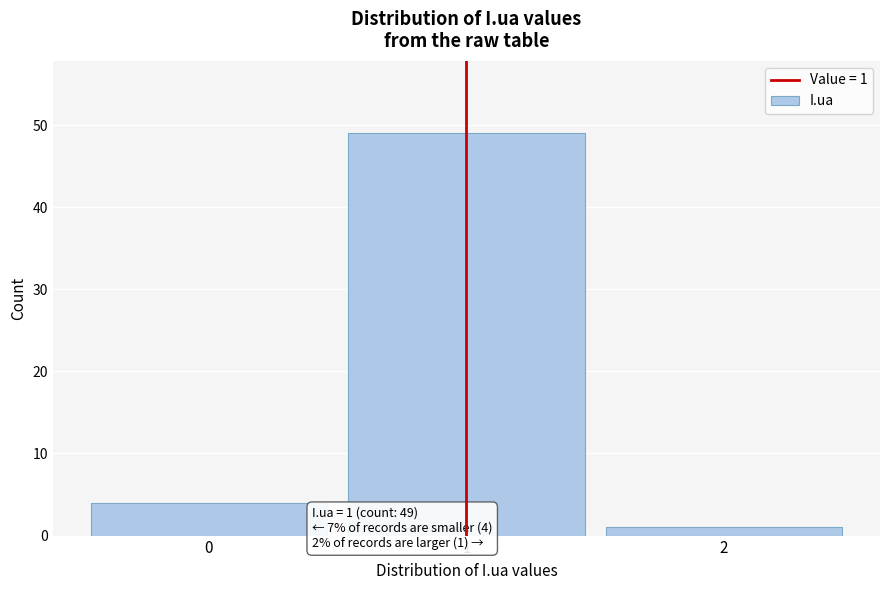

Over which range of the x-axis is the bar tallest?

0.5 to 1.5